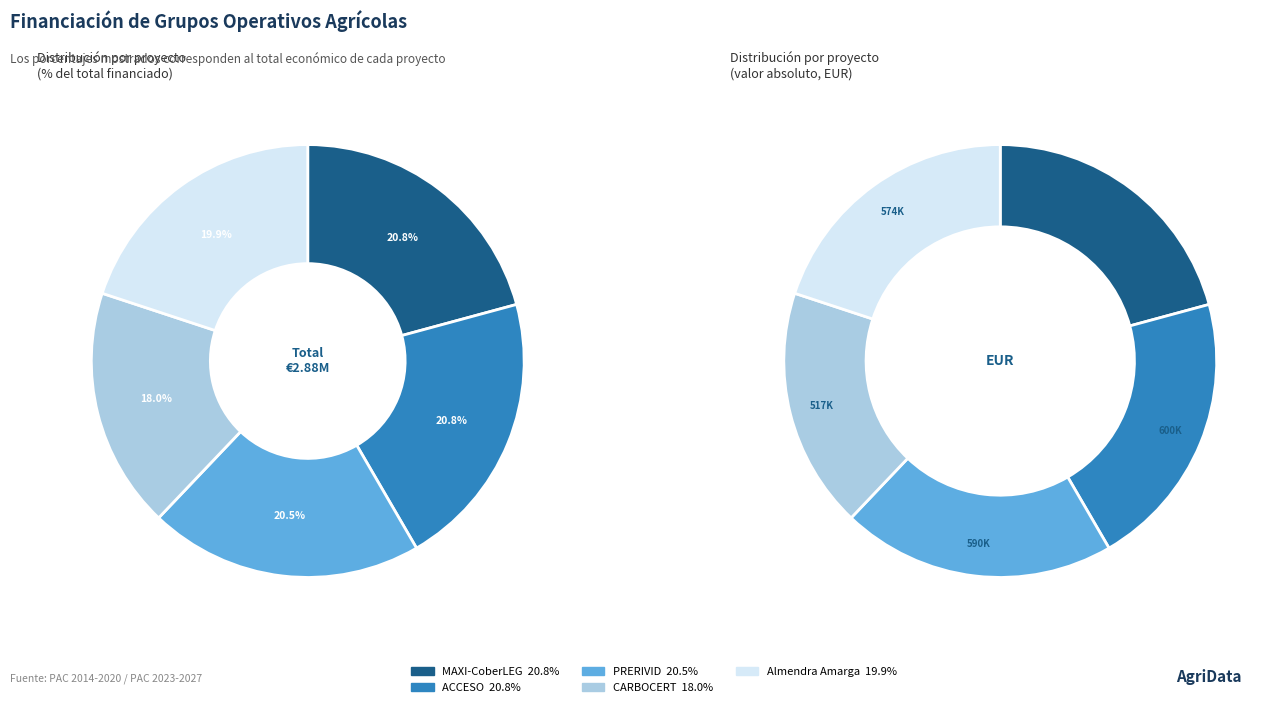

How much of the chart is everything except MAXI-CoberLEG?

79.2%